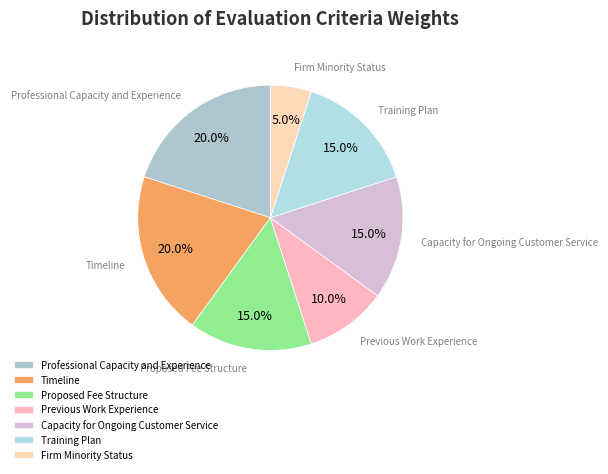

Is it true that Timeline is 29% of the pie?

False